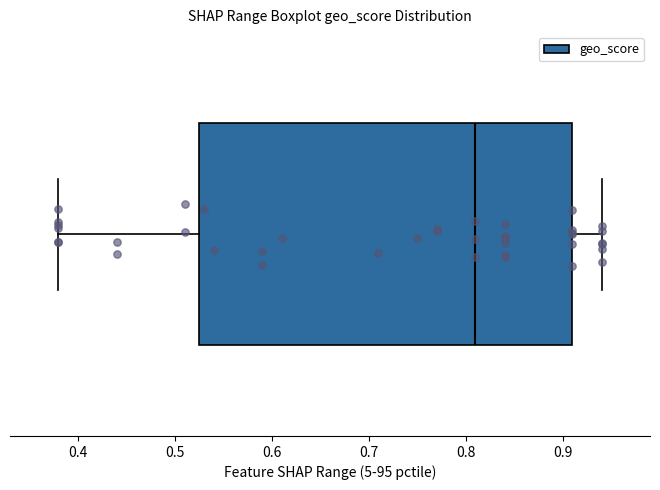

Read this box plot against the x-axis: the position of the median line, the range covered by the box, and the ends of both whiskers. The values are not printed on the chart, so give them approximately, as read against the axis.

median 0.81, box 0.53 to 0.91, whiskers 0.38 to 0.94